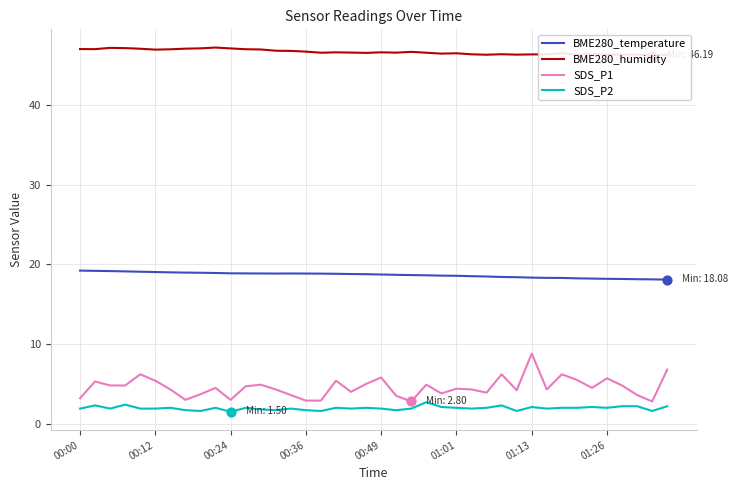

True or false: BME280_temperature and SDS_P2 cross at least once.

False